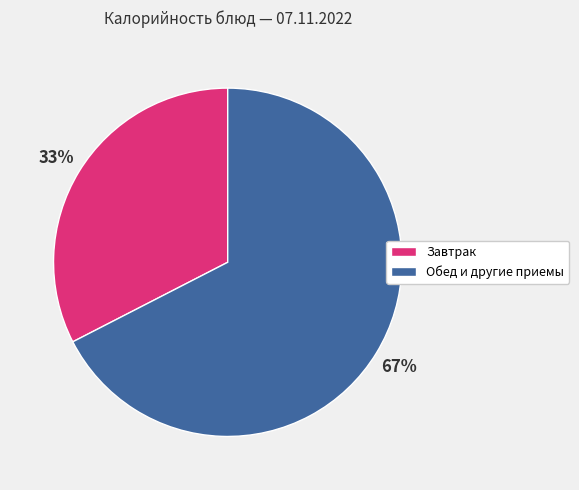

To the nearest percent, what is the average slice percentage?

50%